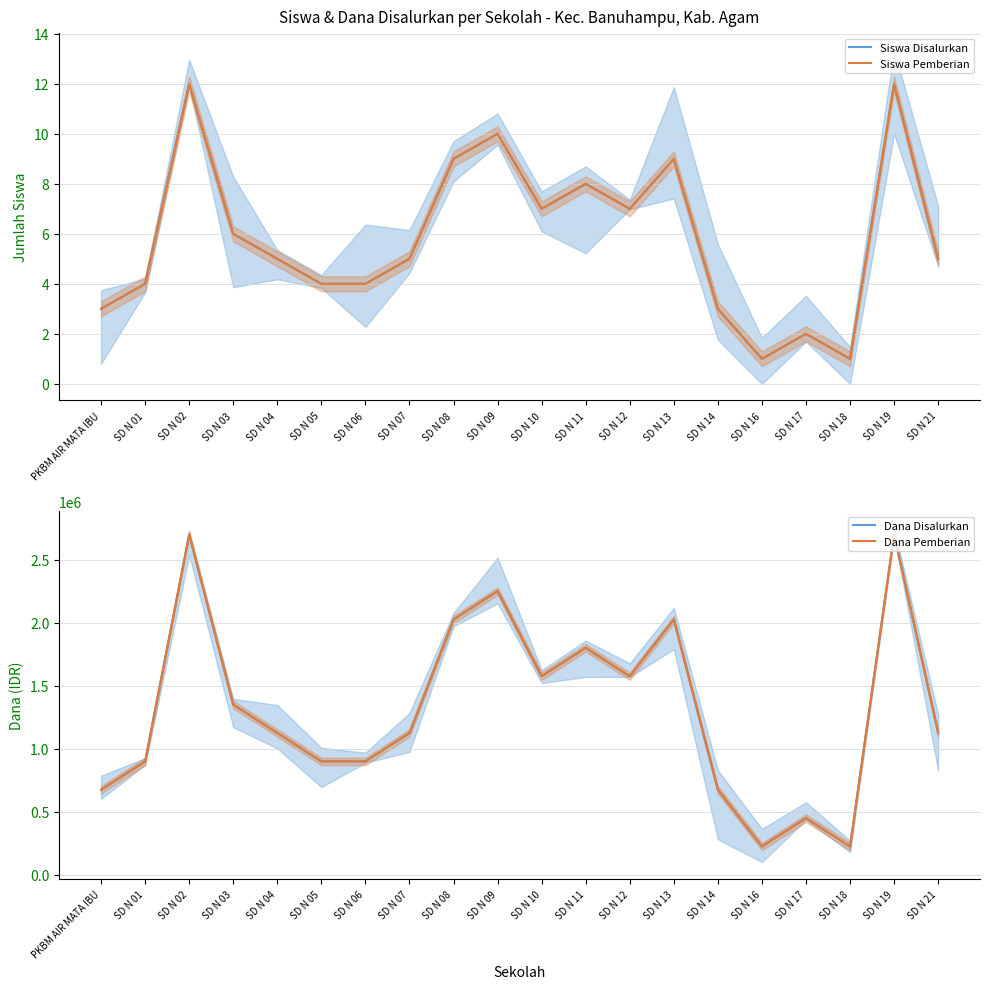

How many data points in Dana Disalurkan are less than 1125000?

8